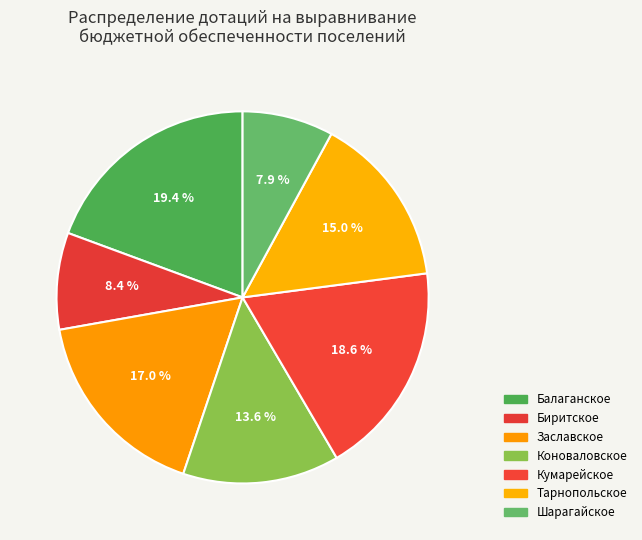

Approximately how many times larger is the value at Кумарейское compared to Тарнопольское?

1.2